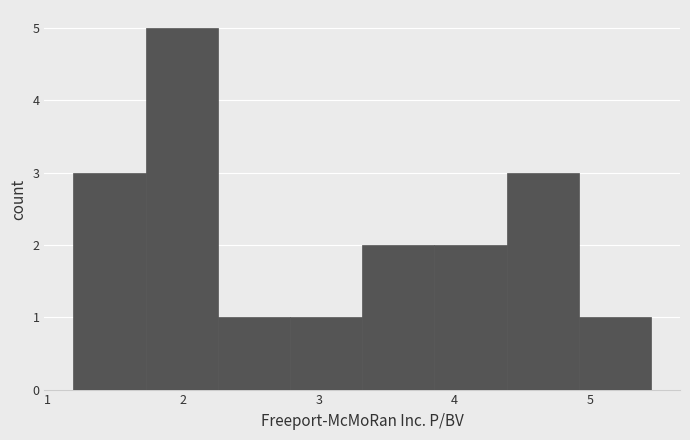

Reading left to right, transcribe this chart: for each bar, give the range it covers on the x-axis and its height. Neither the bar edges nor the heights are printed on the chart, so give them approximately, as read against the axes.

1.2 to 1.7: 3
1.7 to 2.3: 5
2.3 to 2.8: 1
2.8 to 3.3: 1
3.3 to 3.9: 2
3.9 to 4.4: 2
4.4 to 4.9: 3
4.9 to 5.5: 1